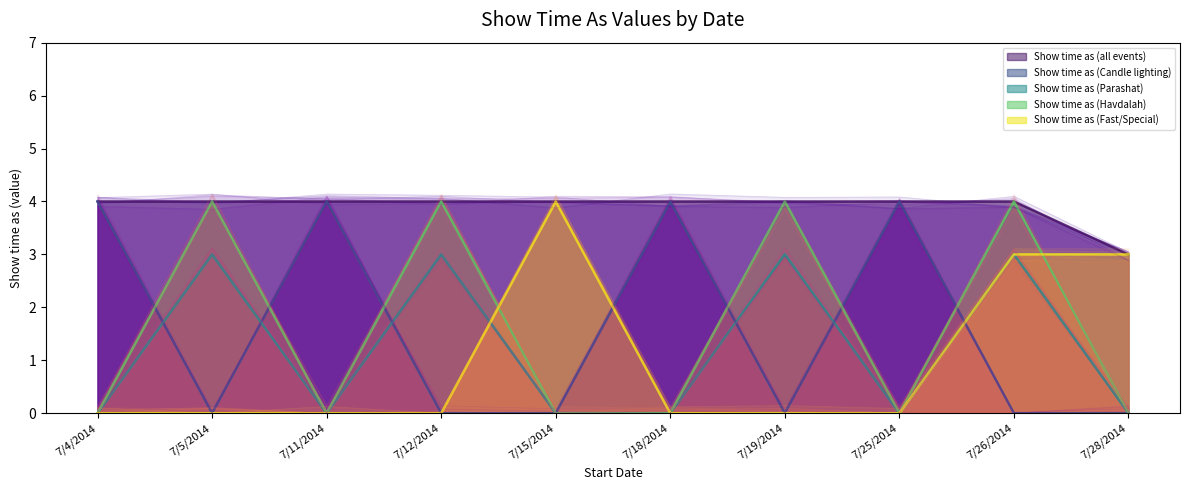

What is the difference between the maximum and minimum values in the Show time as (Parashat) series?

3